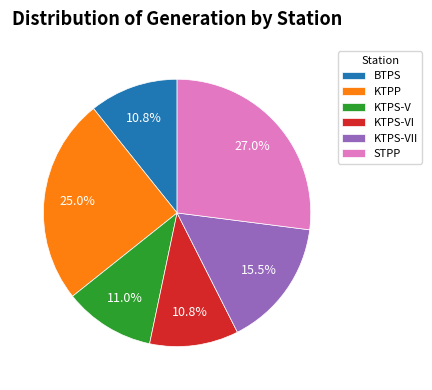

Approximately how many times larger is the value at KTPS-VI compared to KTPS-V?

1.0